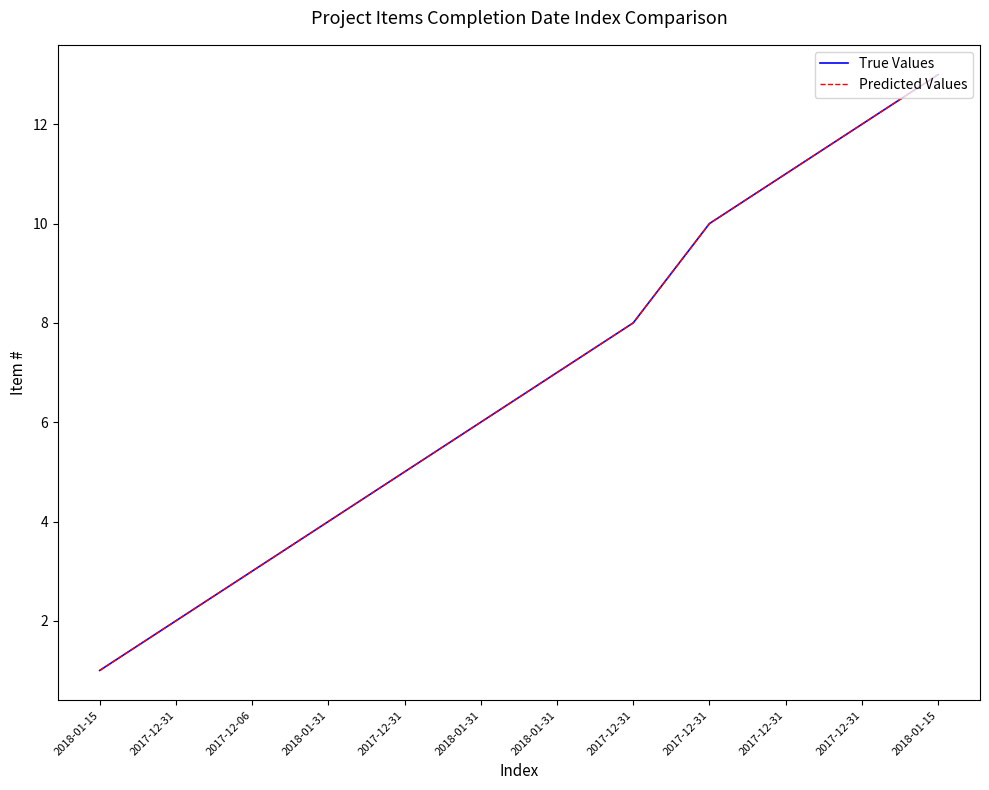

Which category has the highest value in the Predicted Values series?

2018-01-15